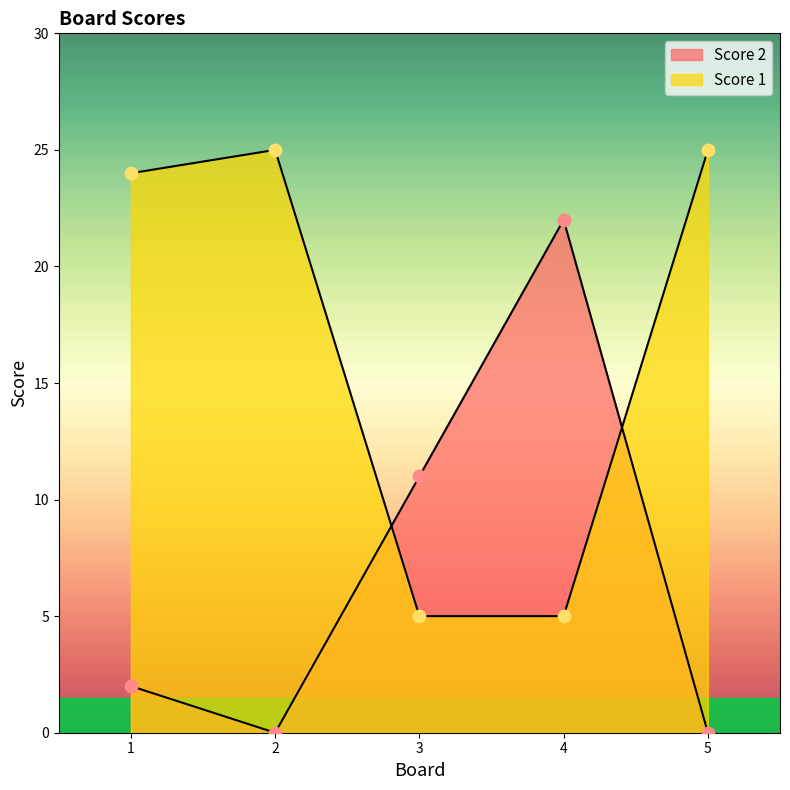

Which series has the largest total across all categories?

Score 1